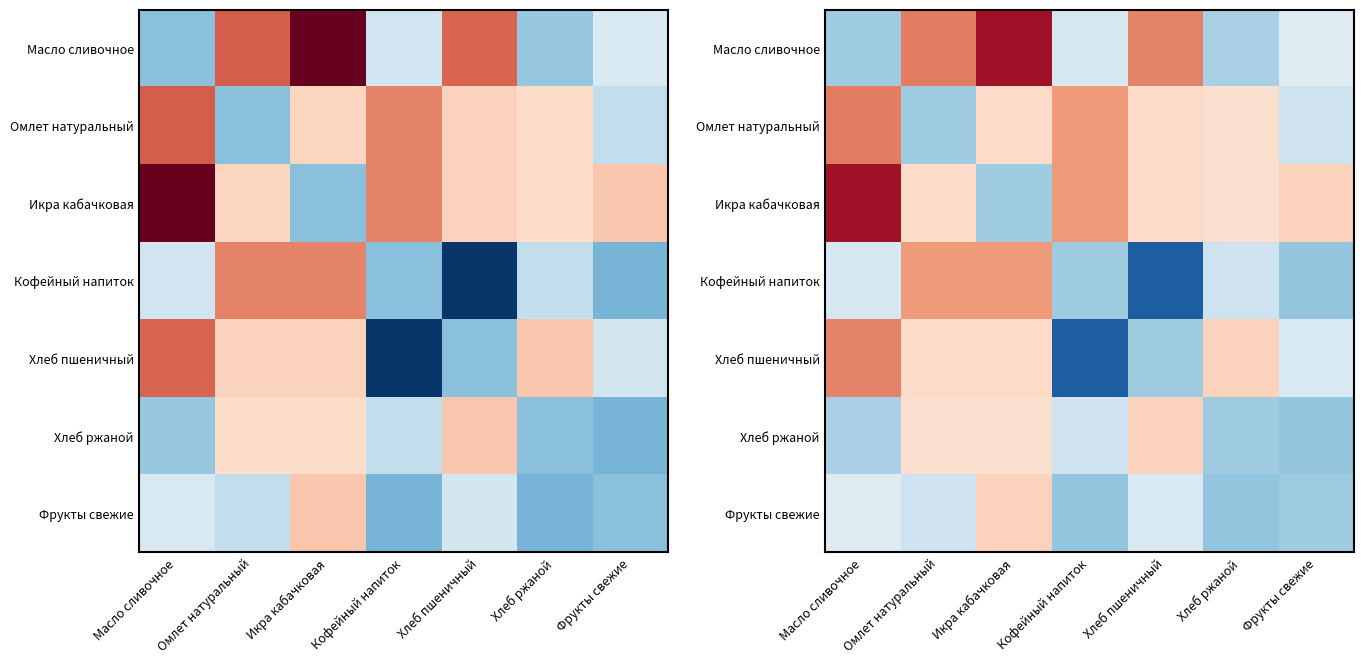

How many values in Хлеб пшеничный are above zero?

4